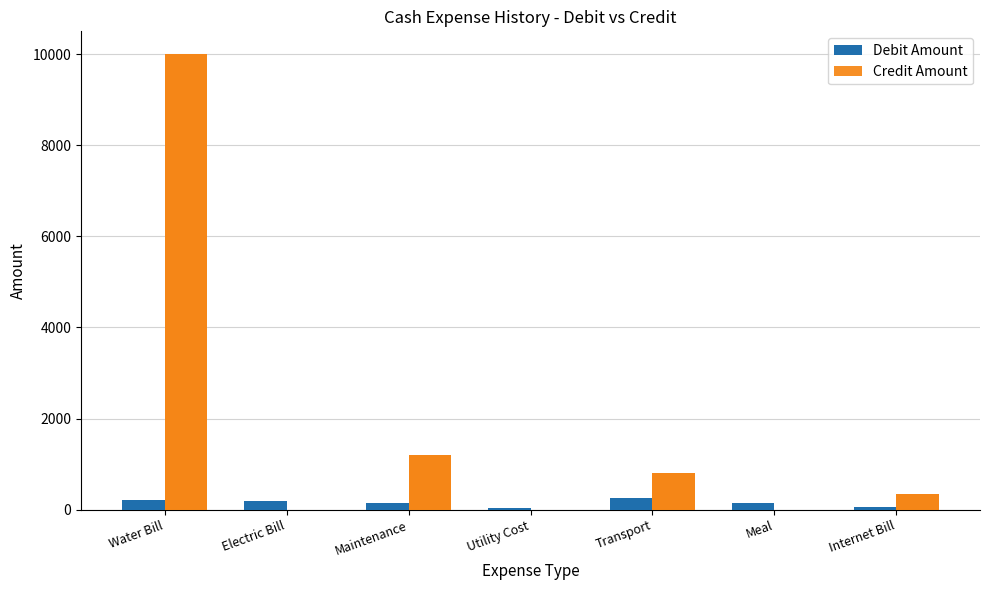

Is the value of Debit Amount at Electric Bill greater than the value of Credit Amount at Water Bill?

No